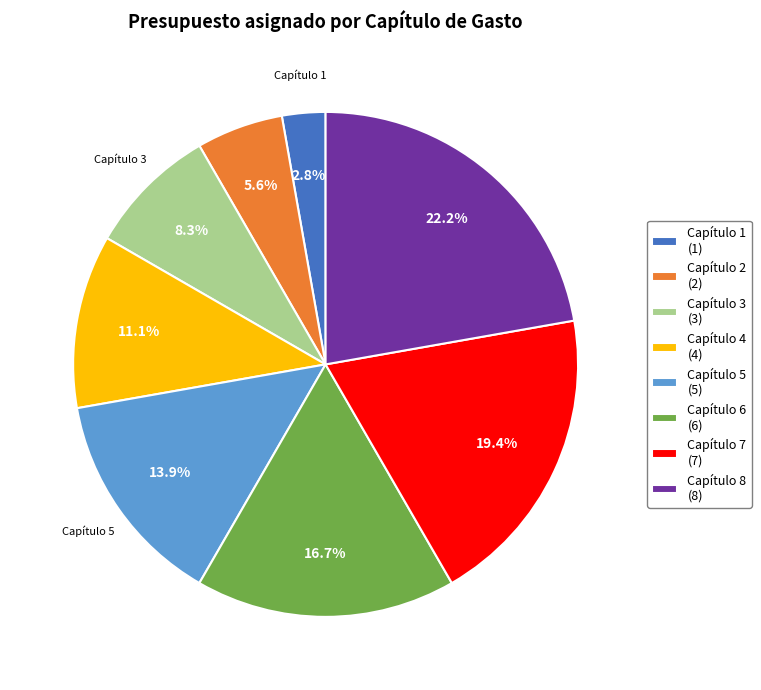

Does any single category account for the majority?

No